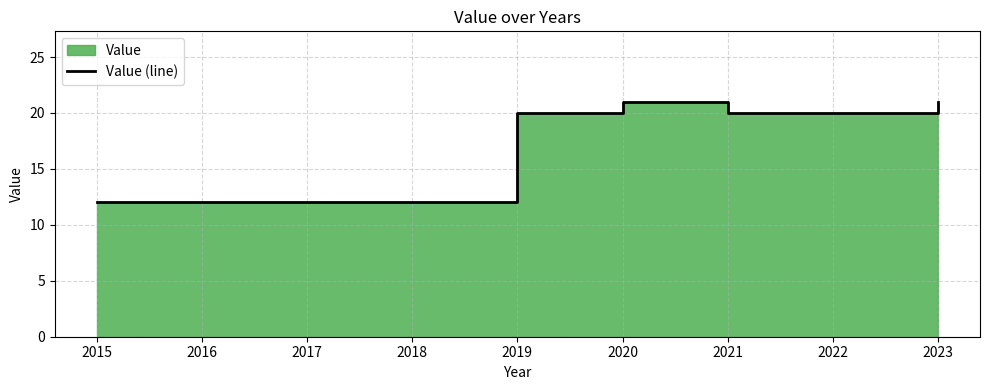

What is the change in value from 2018 to 2020?

+9